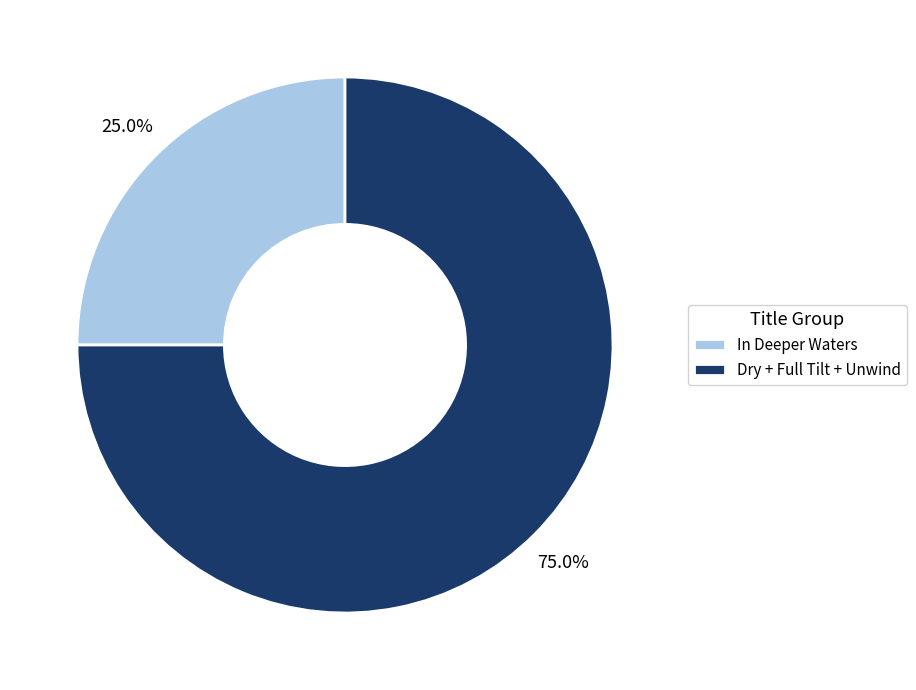

Which has a higher value, Dry + Full Tilt + Unwind or In Deeper Waters?

Dry + Full Tilt + Unwind